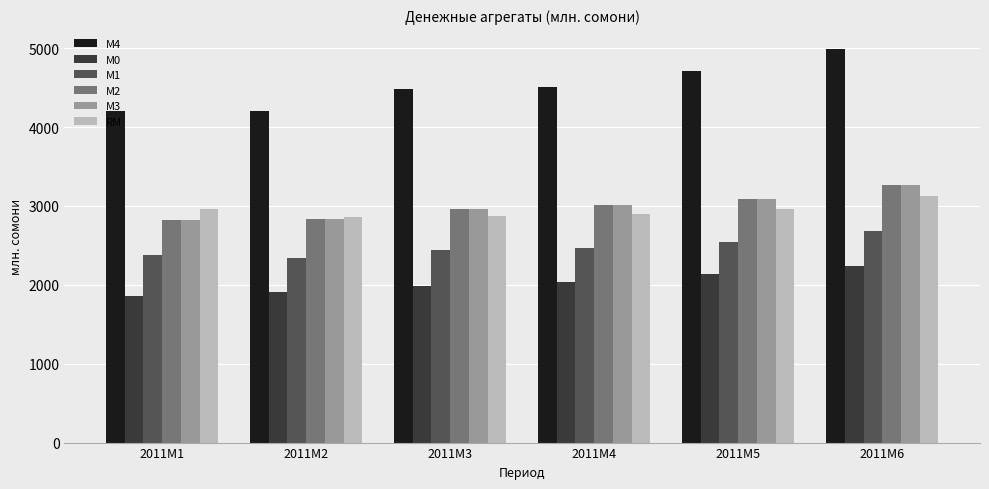

What is the sum of all М0 values?

12159.3